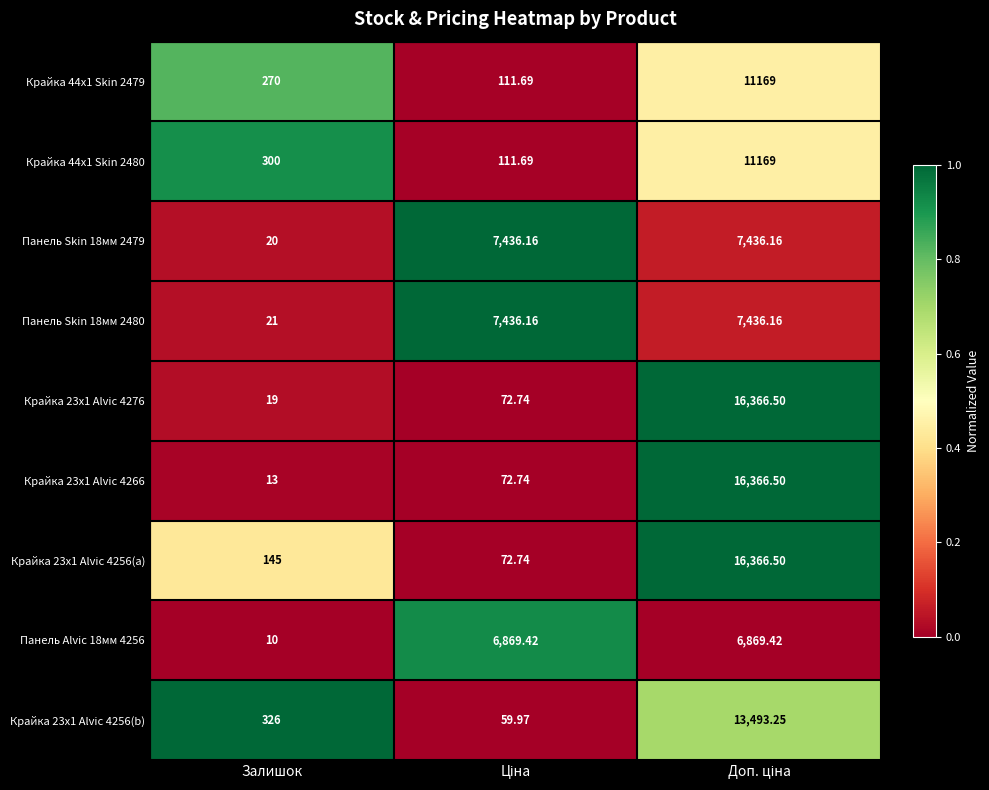

Which has a higher value, Доп. ціна or Ціна?

Доп. ціна